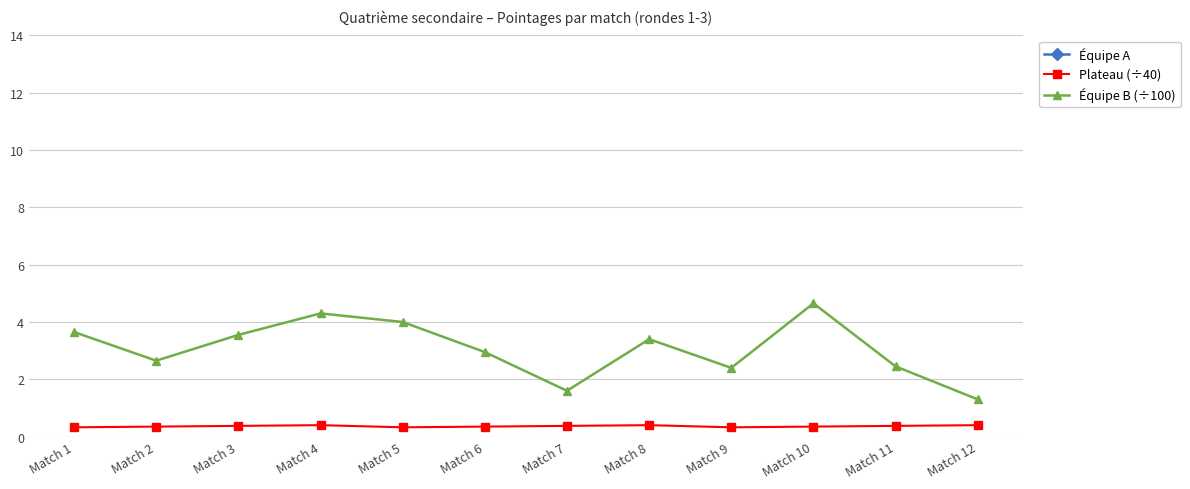

List the series in order of their peak value, lowest first.

Plateau (÷40), Équipe B (÷100), Équipe A